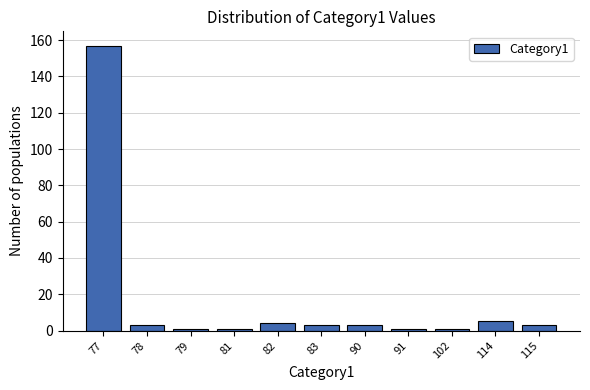

Reading right to left, list all the values displayed in this chart.

3	5	1	1	3	3	4	1	1	3	157